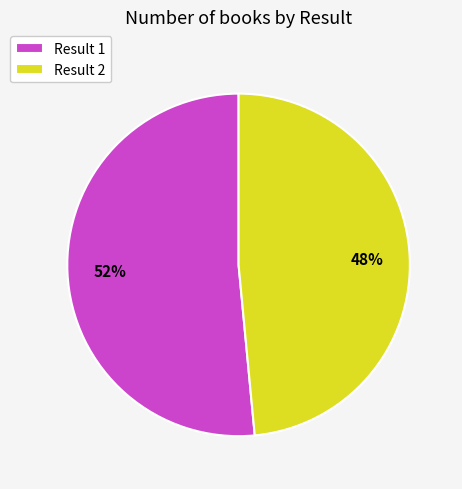

To the nearest percent, what is the combined percentage of Result 2 and Result 1?

100%